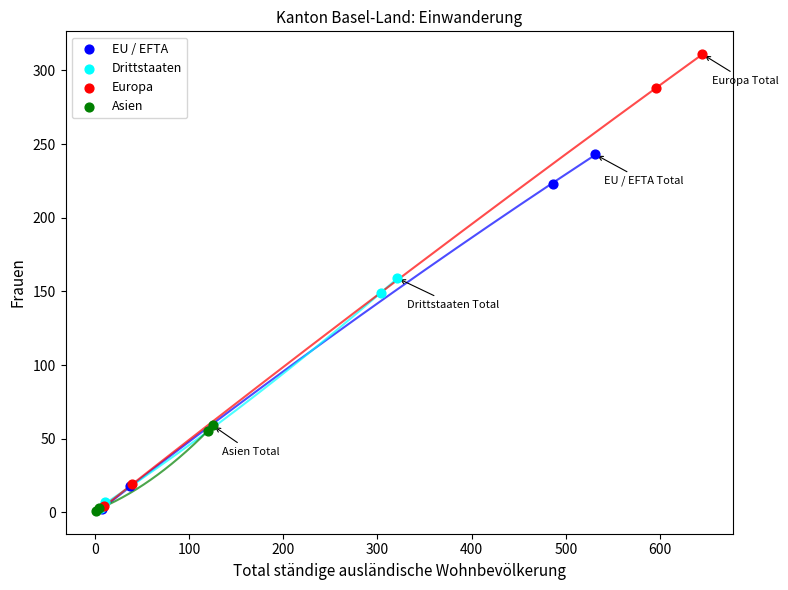

Which series contains the highest Y value?

Europa